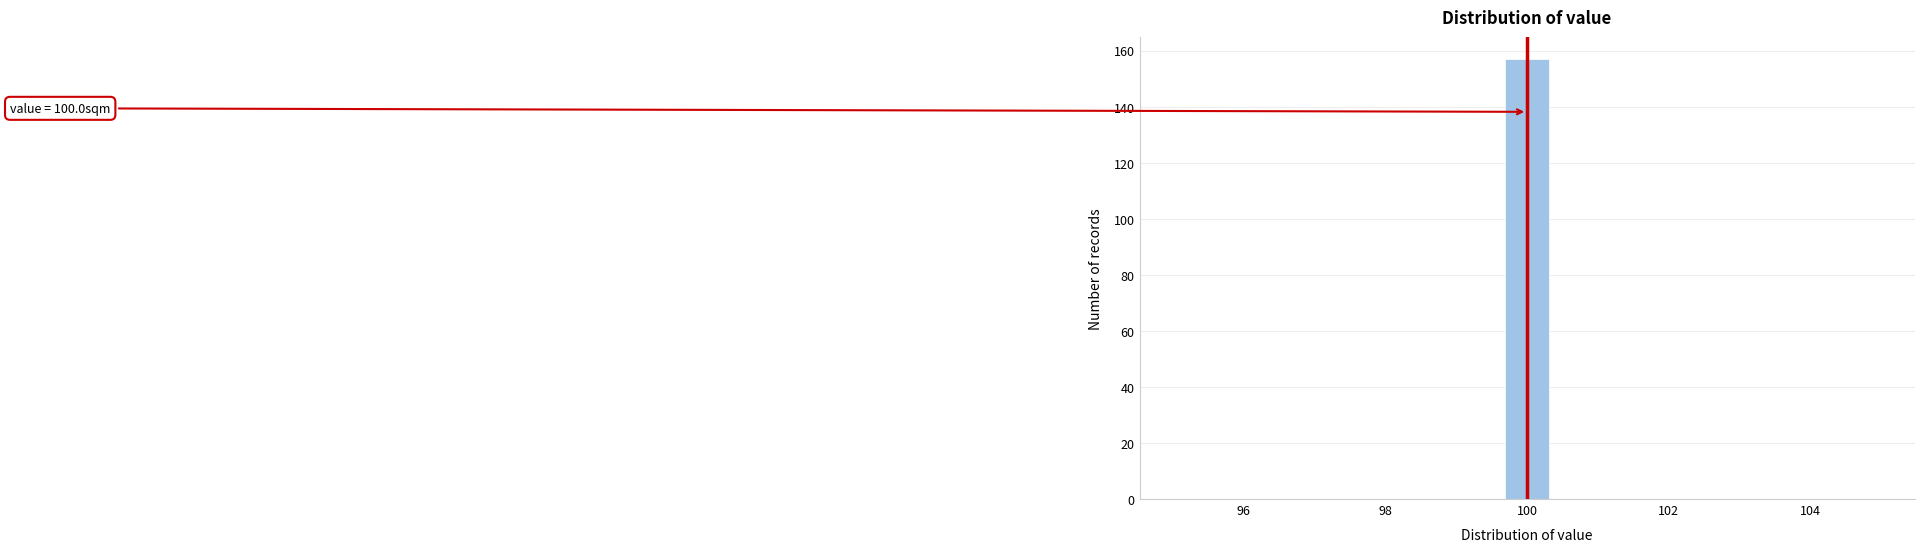

Read against the x-axis, roughly where is the centre of the tallest bar?

100.0